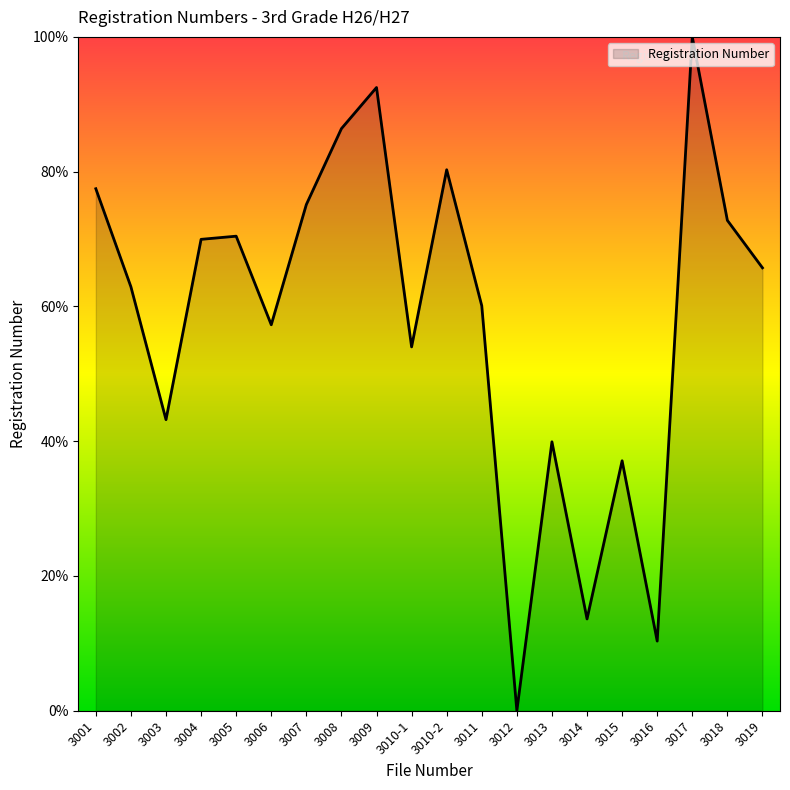

True or false: the data shows 56.4 at 3015.

False